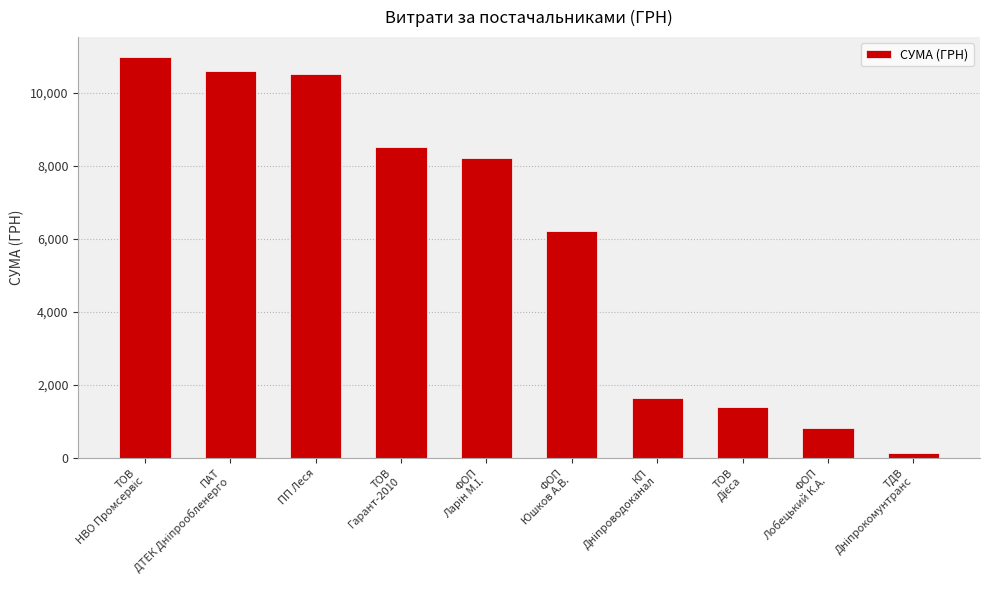

What is the difference between the second highest and second lowest values?

9814.7